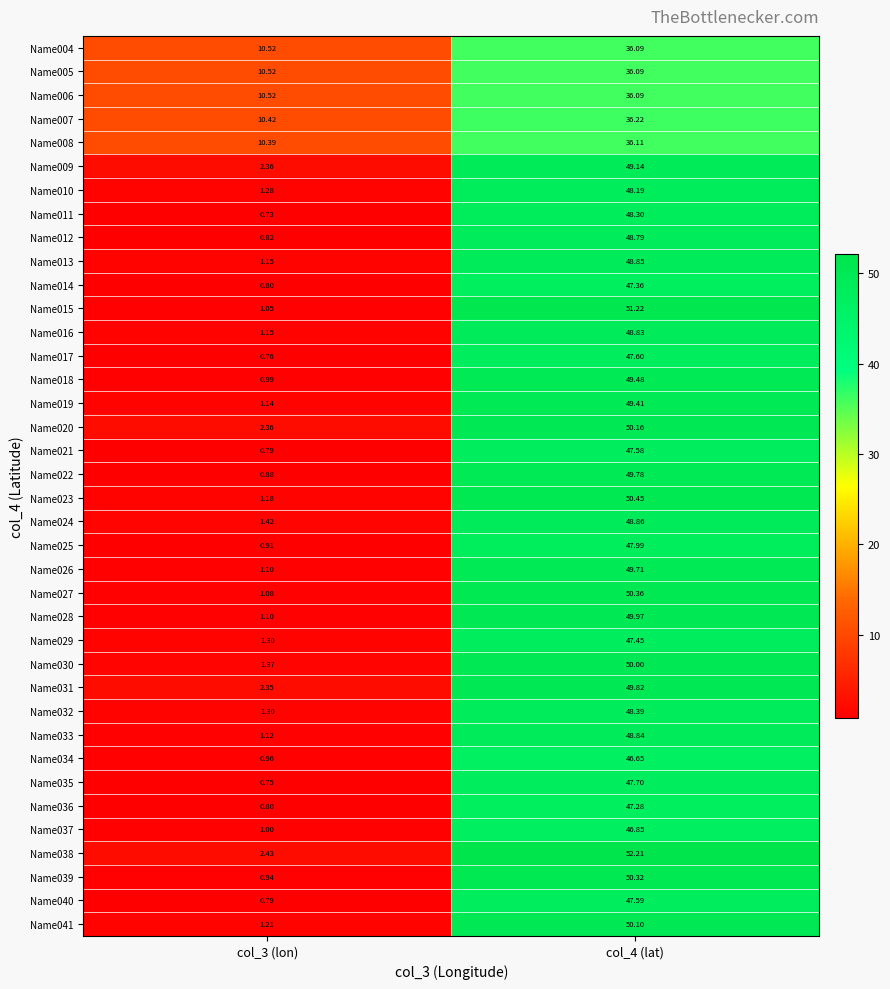

Is the value of Name037 at col_3 (lon) greater than the value of Name023 at col_3 (lon)?

No